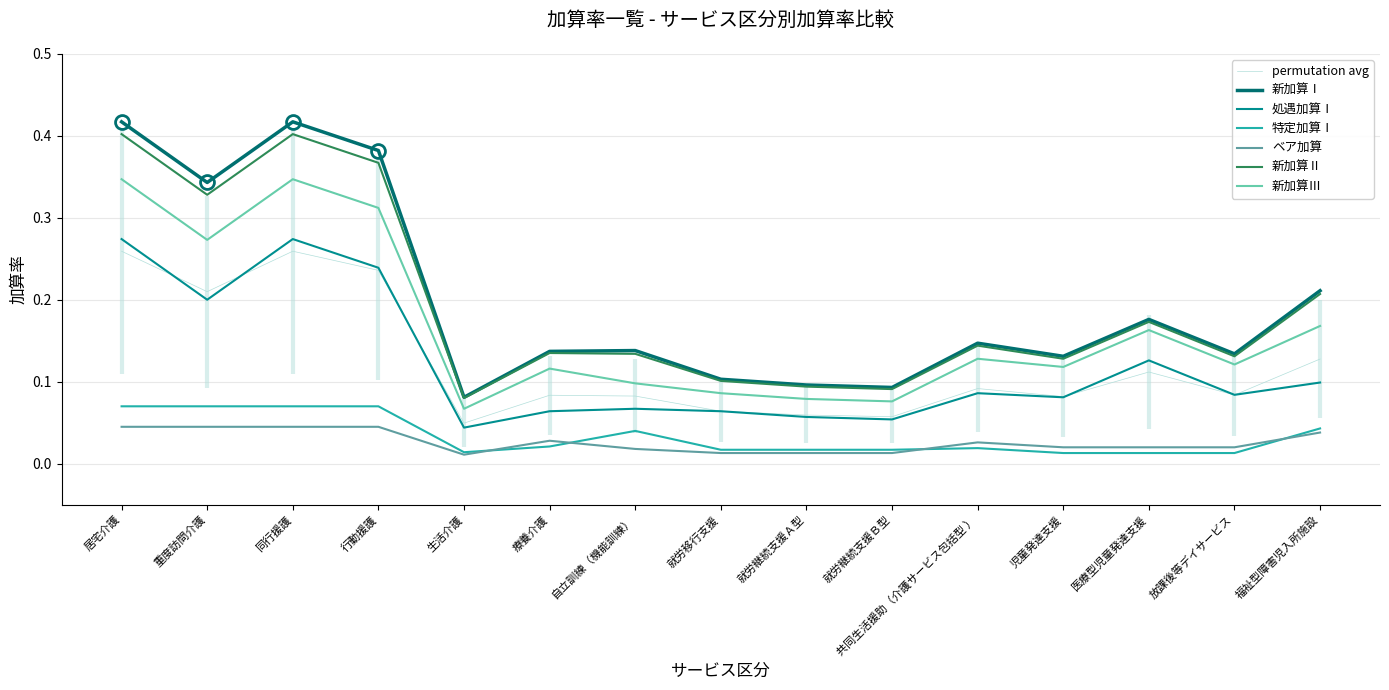

Does the chart have visible grid lines?

Yes